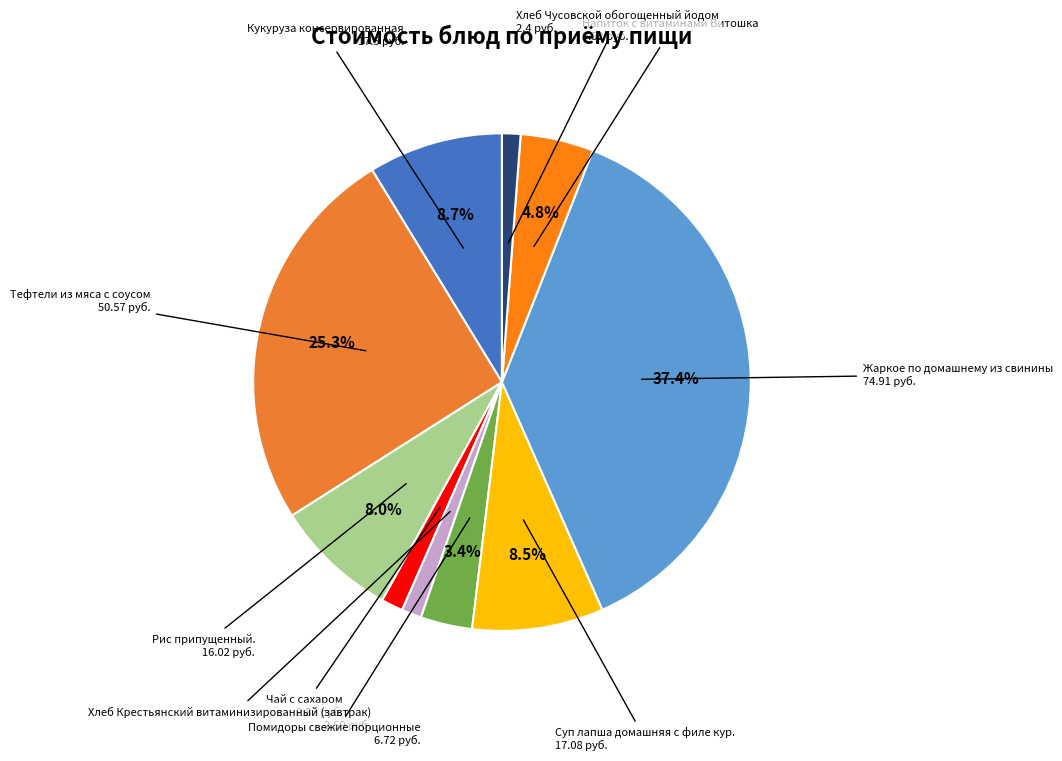

Which has a higher value, Кукуруза консервированная or Чай с сахаром?

Кукуруза консервированная